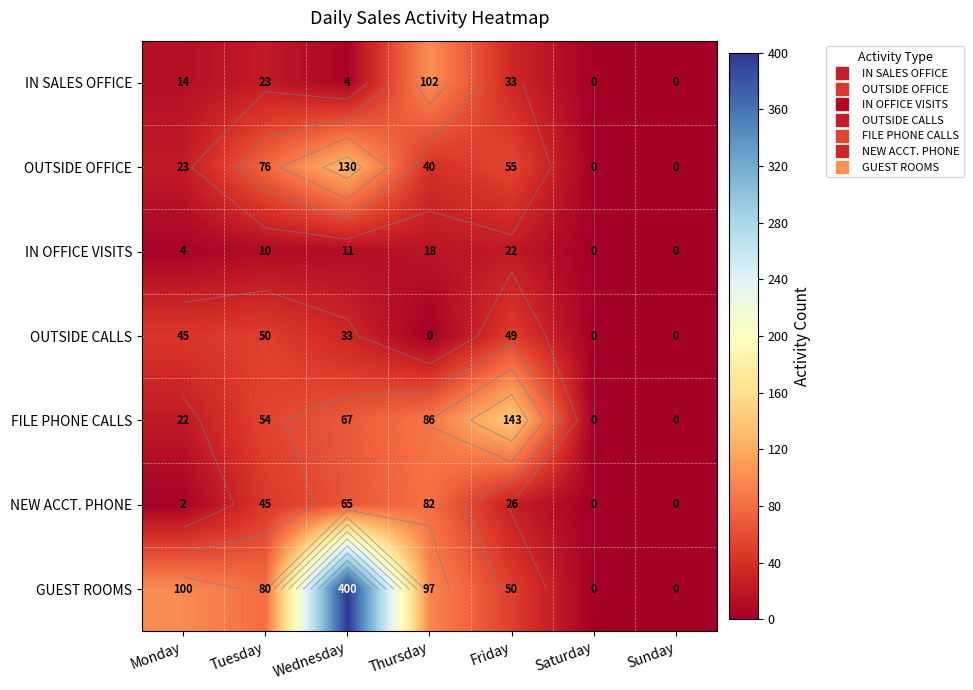

How many data points in NEW ACCT. PHONE are less than 26?

3